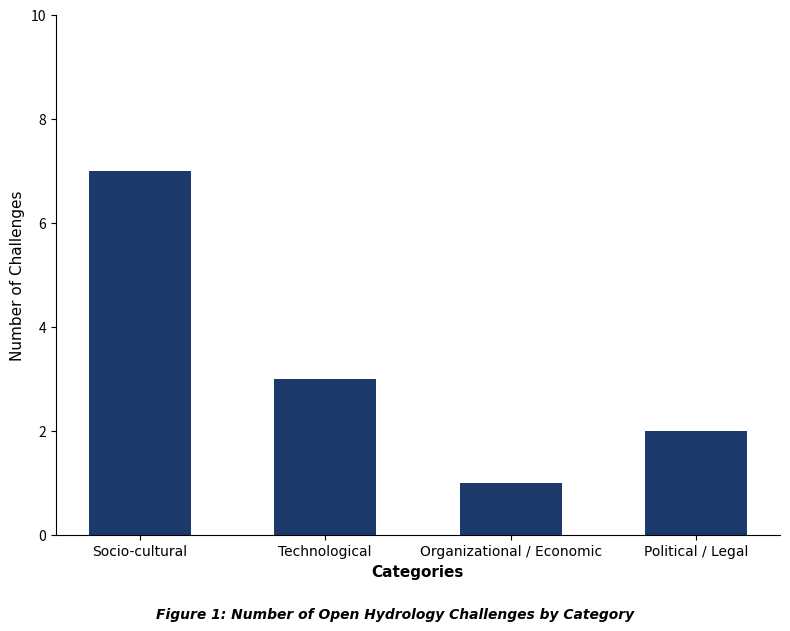

Count the number of data series in this chart.

1